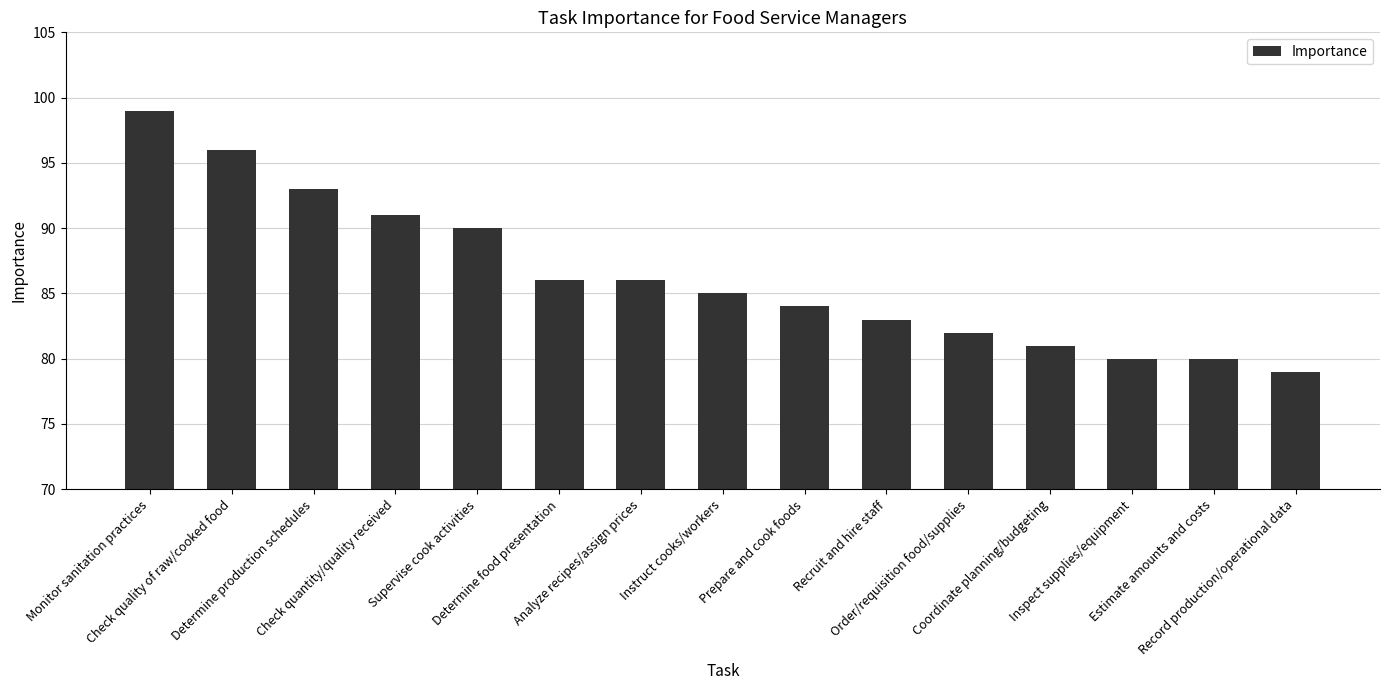

Which has a higher value, Record production/operational data or Analyze recipes/assign prices?

Analyze recipes/assign prices